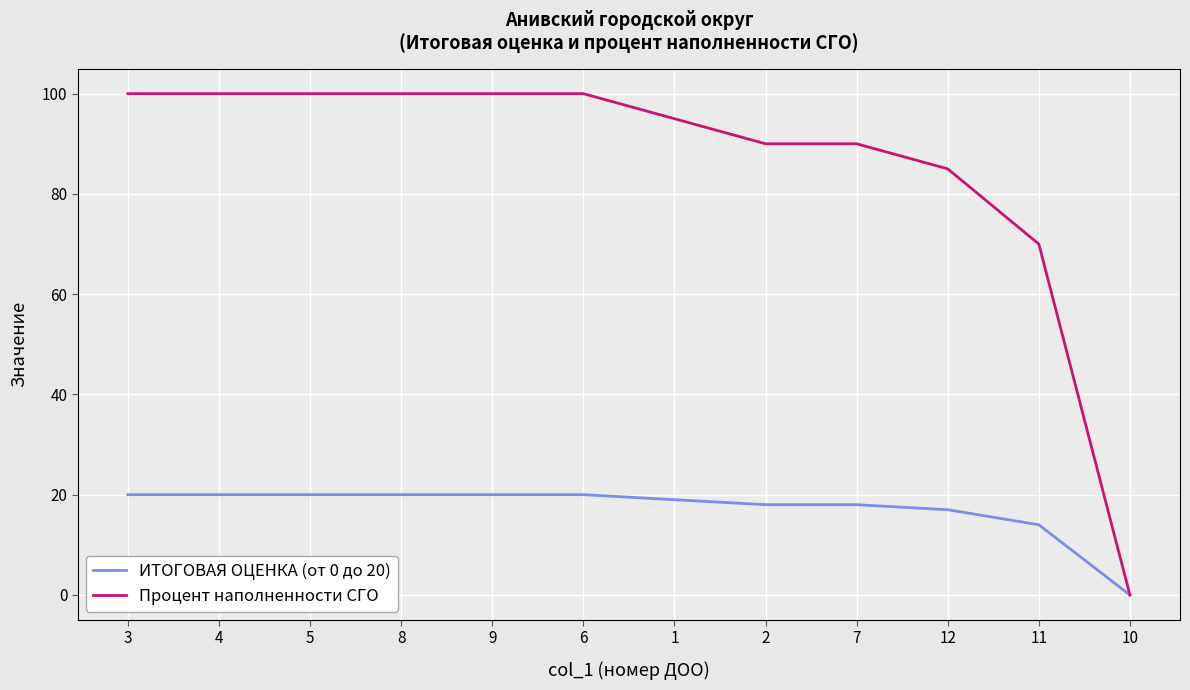

Is it true that Процент наполненности СГО equals 90 at 2?

True